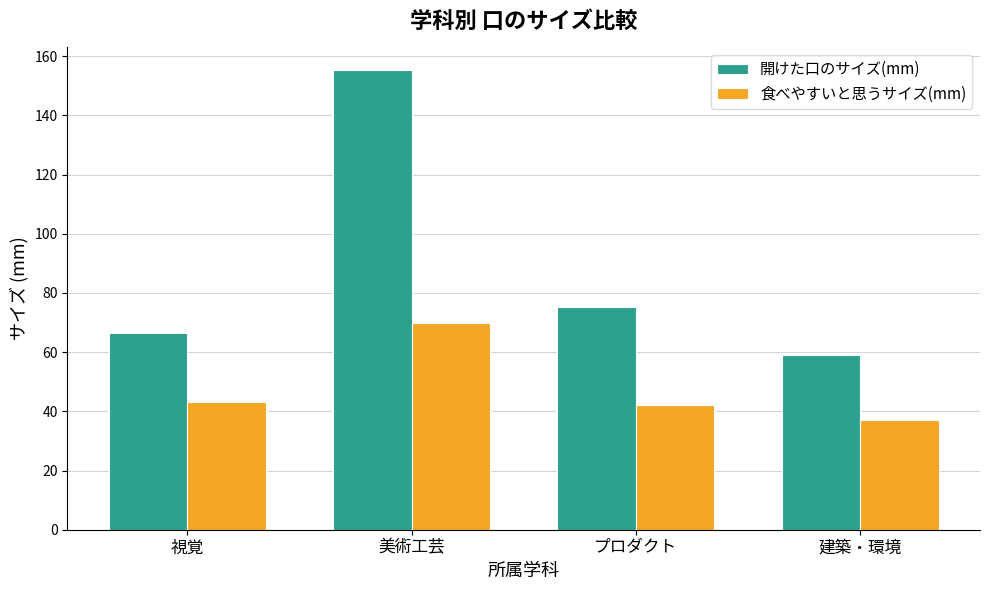

Which series has the widest spread of values?

開けた口のサイズ(mm)